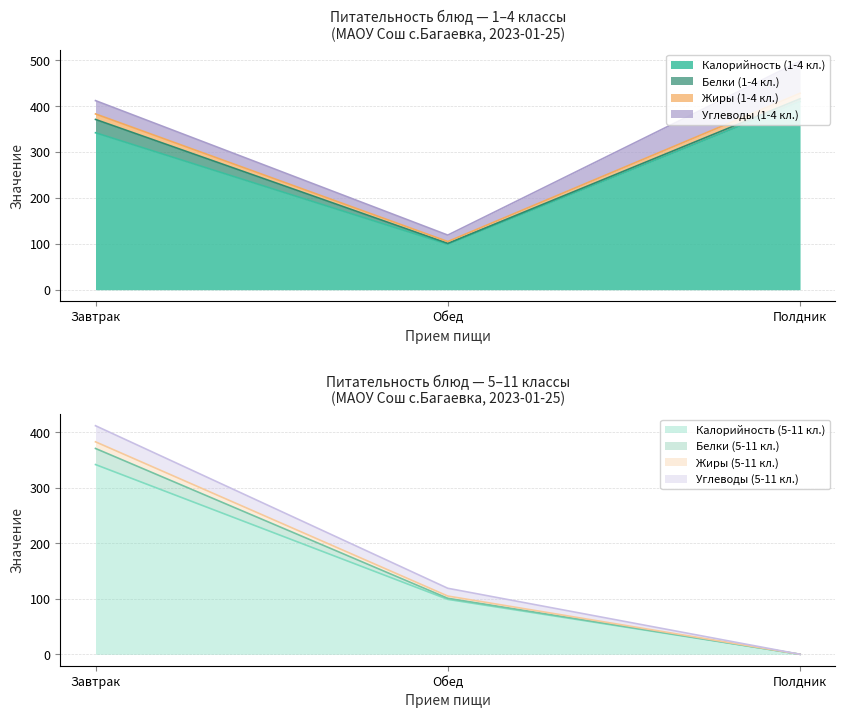

How many values in the 5-11 классы Жиры series exceed 119?

1